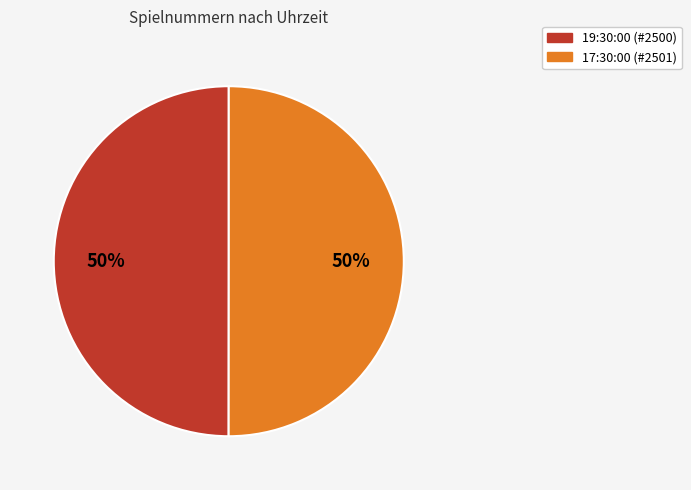

To the nearest percent, what is the combined percentage of 19:30:00 and 17:30:00?

100%